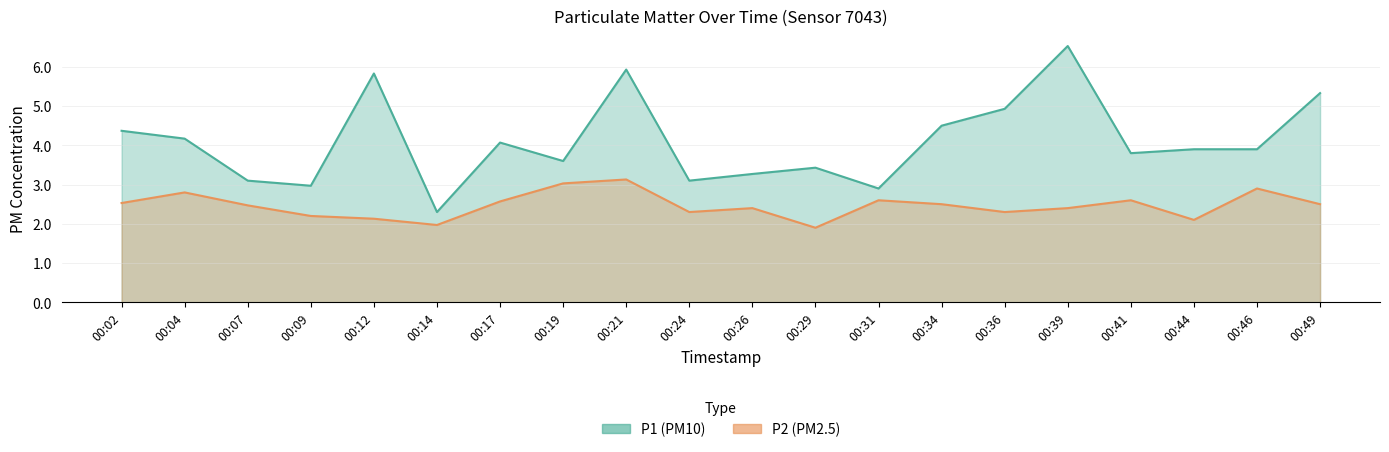

How many values in the P2 series exceed 2?

18